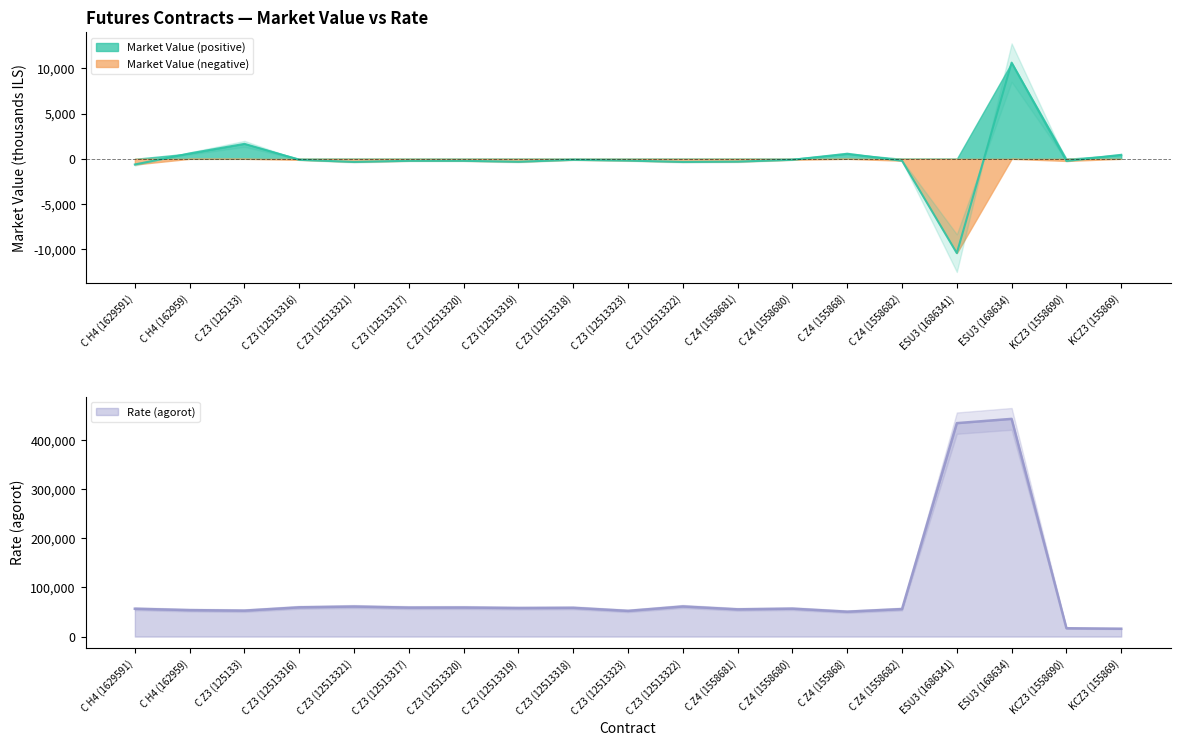

At which category does the chart reach its peak across all series?

ESU3 (168634)